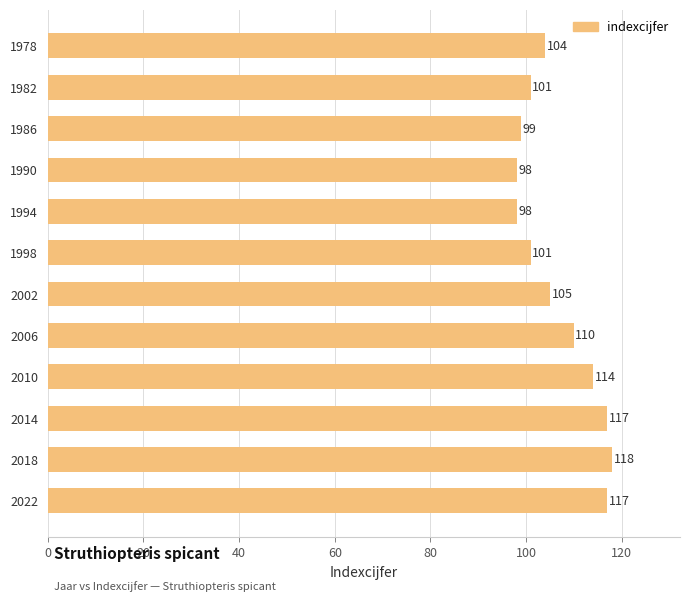

How many bars are there in total?

12